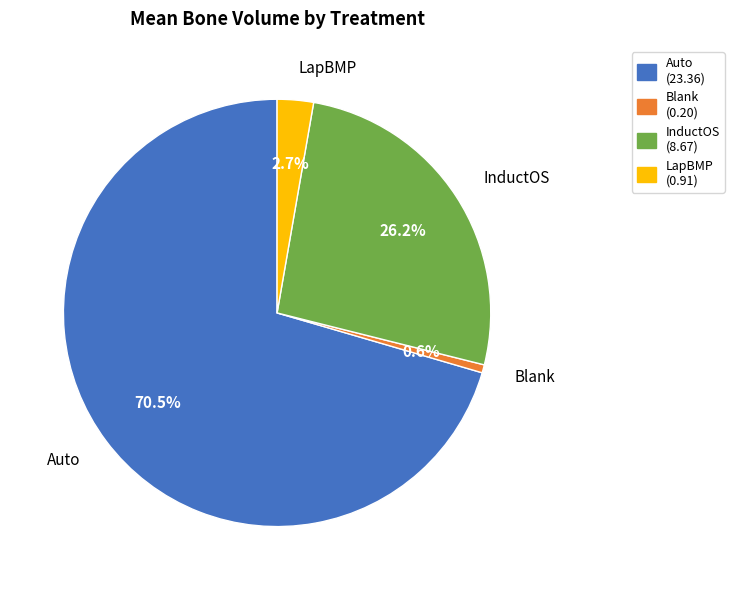

To the nearest percent, what percentage of the pie is LapBMP?

3%